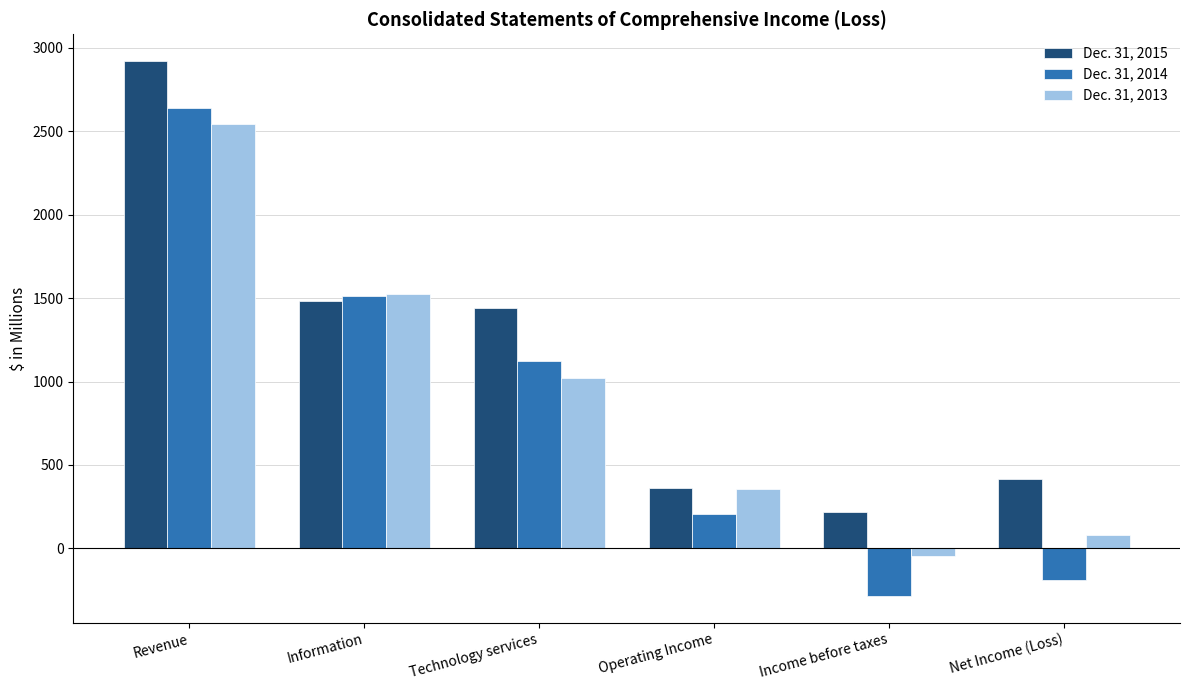

At which label is Dec. 31, 2014 closest to 1178?

Technology services